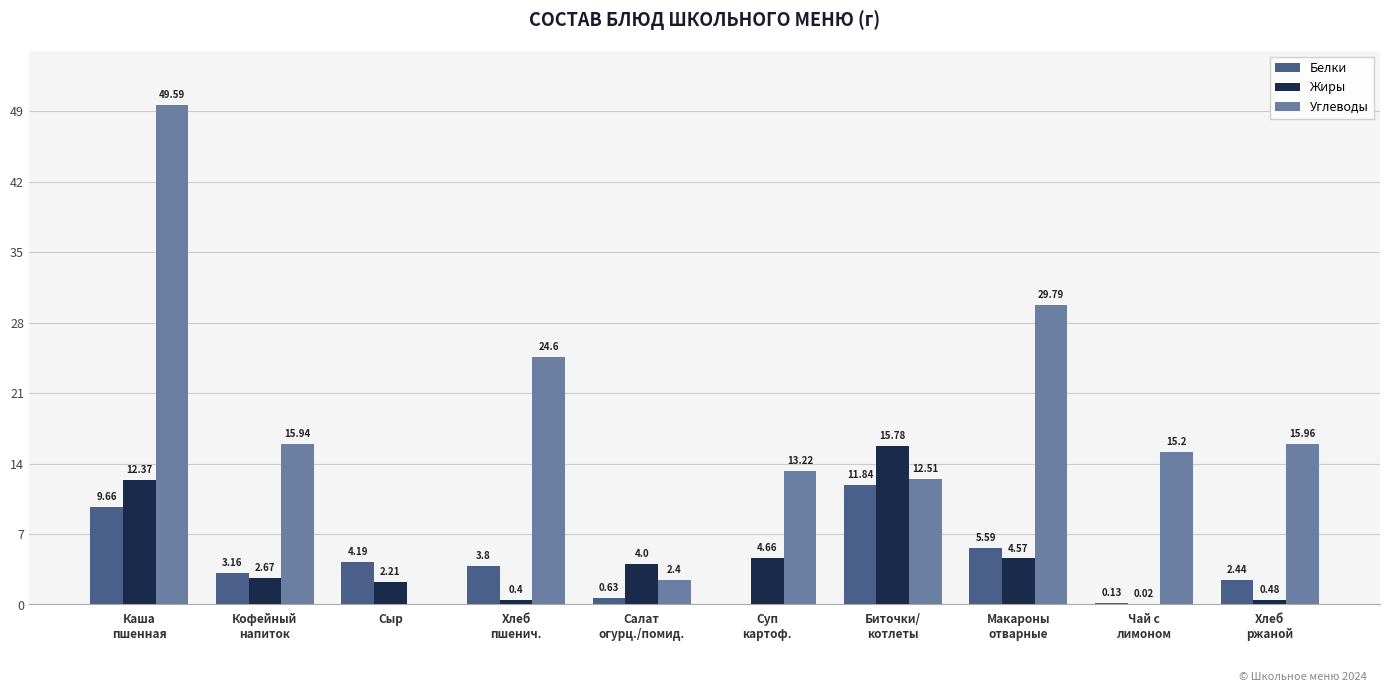

What is the sum of all Белки values?

41.4